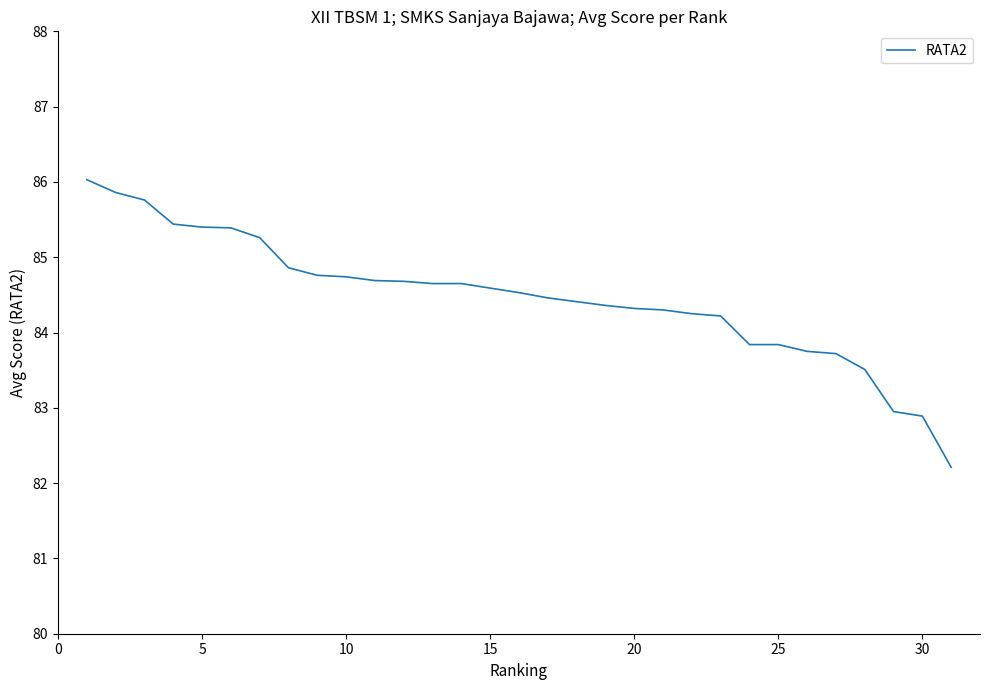

What is the maximum value shown in the chart?

86.0